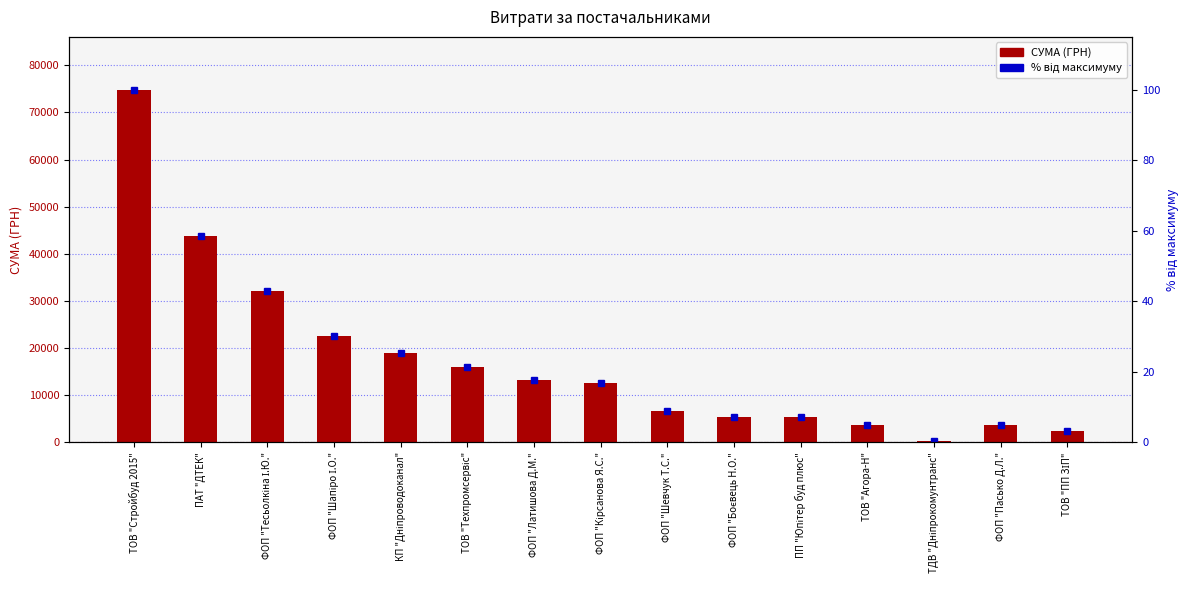

What is the smallest value displayed?

0.5